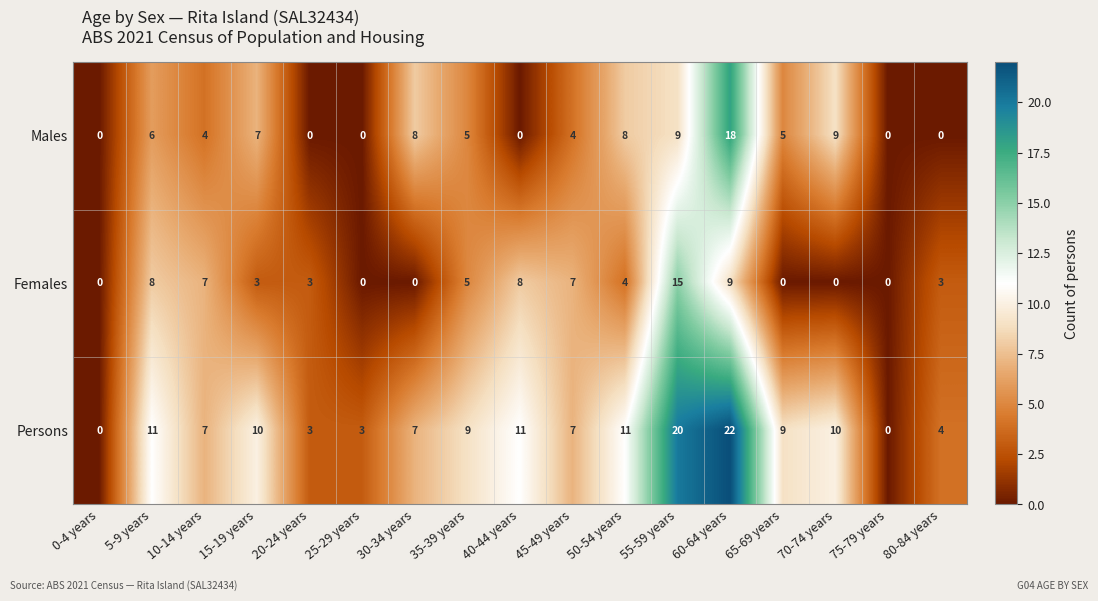

The Persons series shows 0 at 0-4 years. True or false?

True